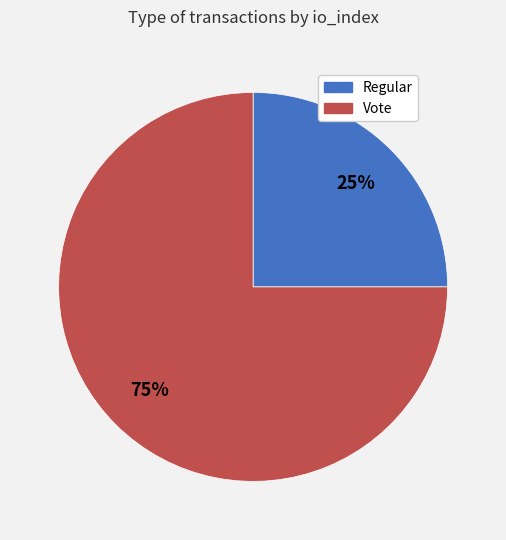

To the nearest percent, what is the average slice percentage?

50%